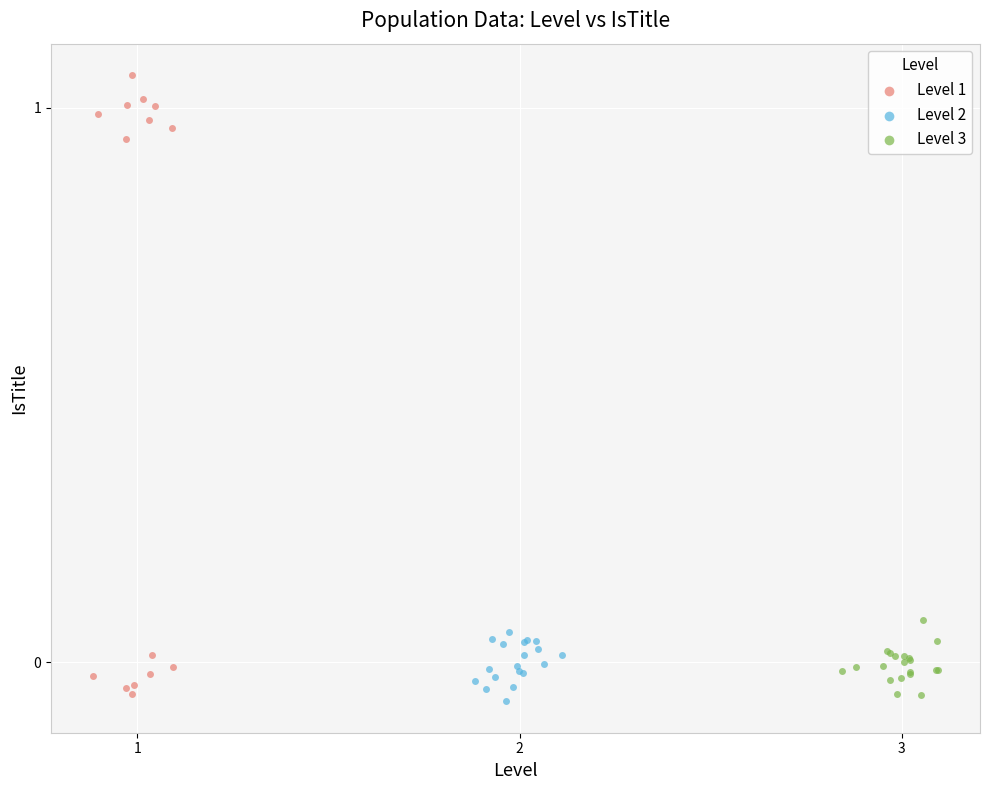

Which series contains the highest Y value?

Level 1